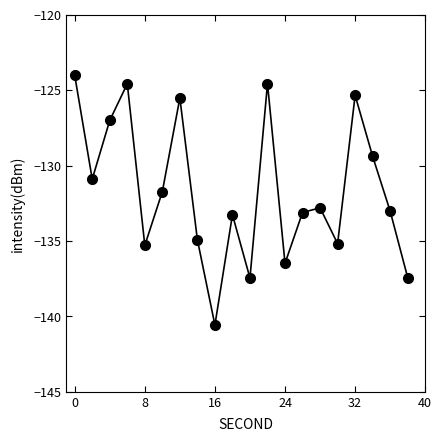

True or false: the data has more than 1 interior local peaks.

True